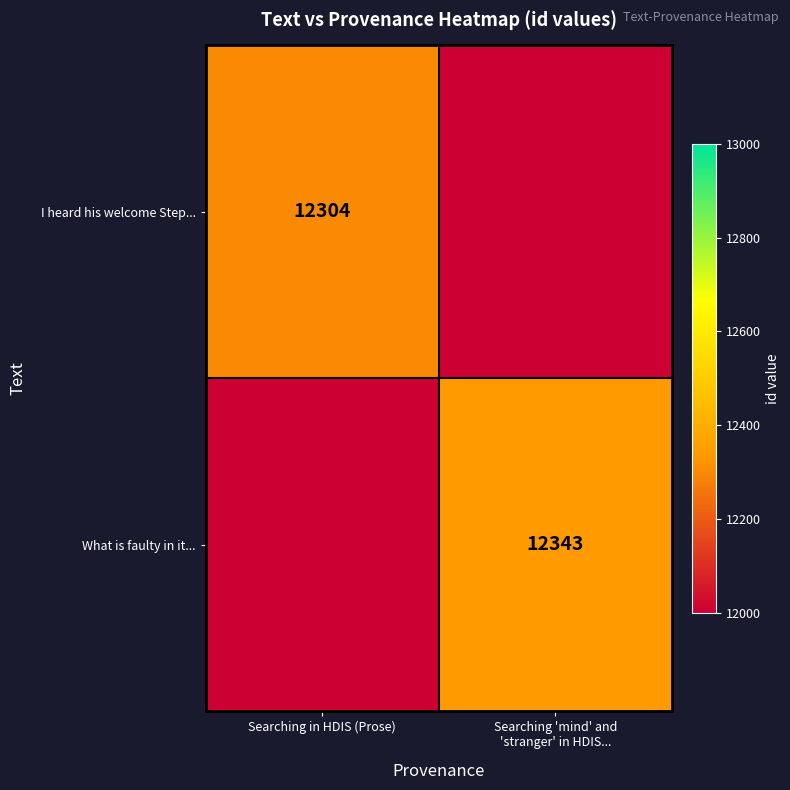

At how many categories does at least one series exceed 12321?

1